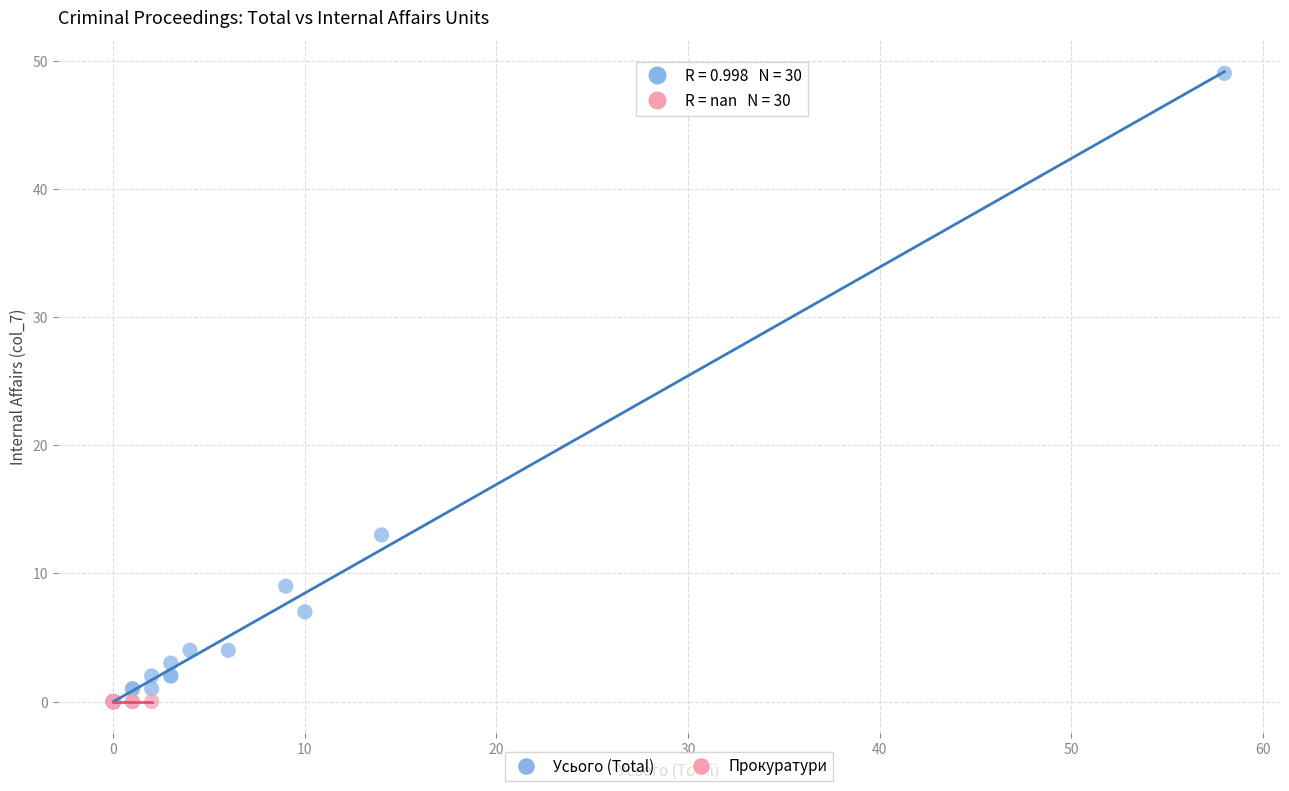

What are all the series names shown in the legend?

Усього (Total), Прокуратури